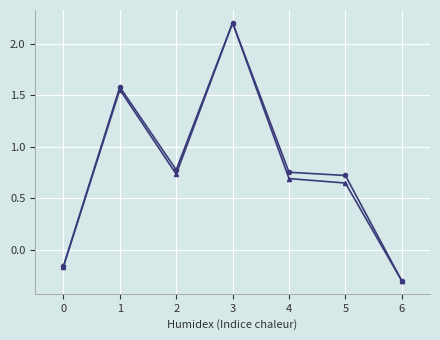

Which category has the lowest value across all series?

6